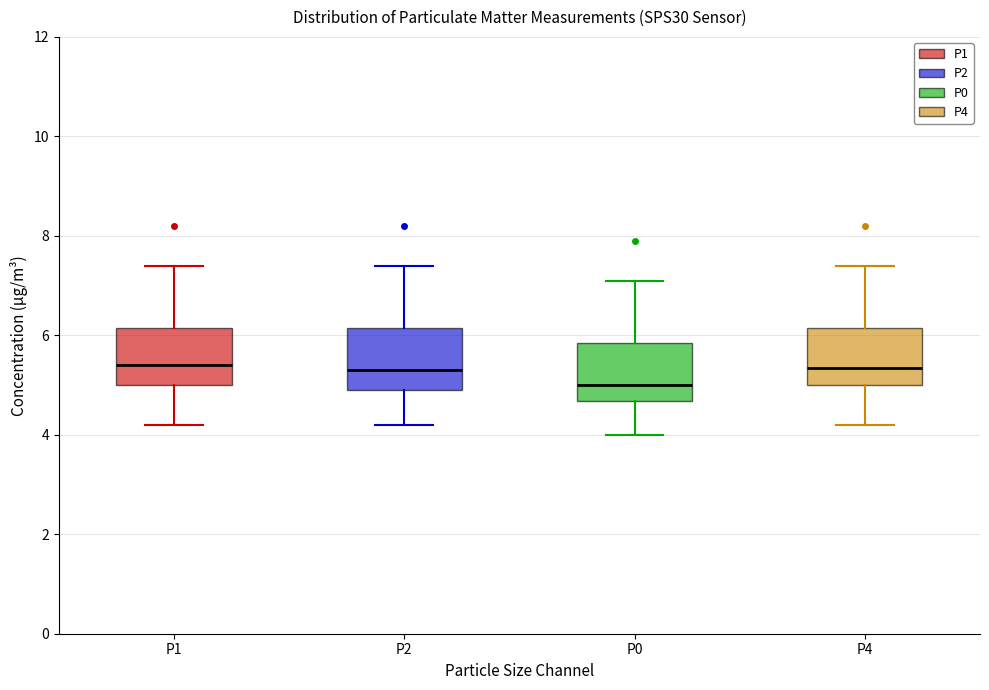

Which box has the lowest median line?

P0